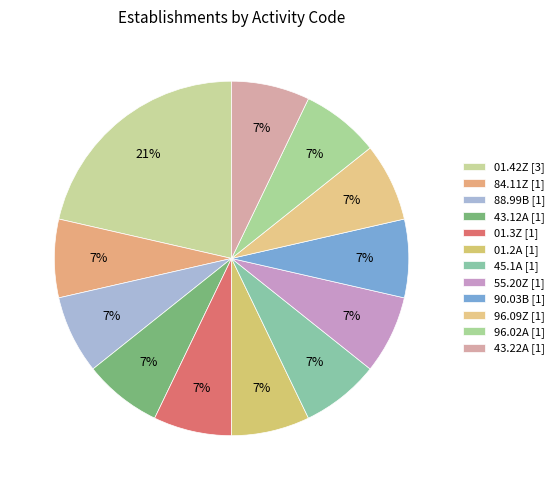

To the nearest percent, what is the difference between the largest and smallest slice percentages?

14%